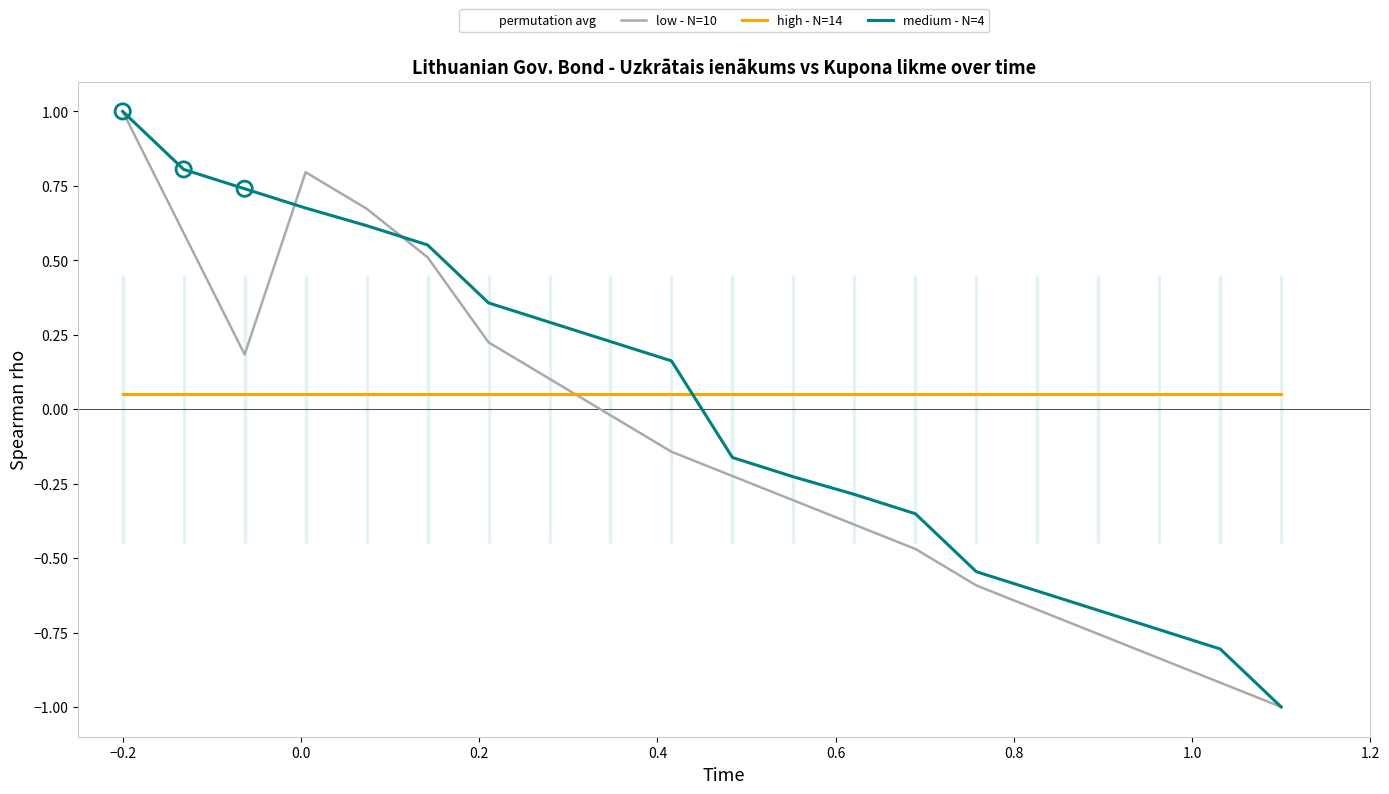

What are all the series names shown in the legend?

permutation avg, low - N=10, high - N=14, medium - N=4